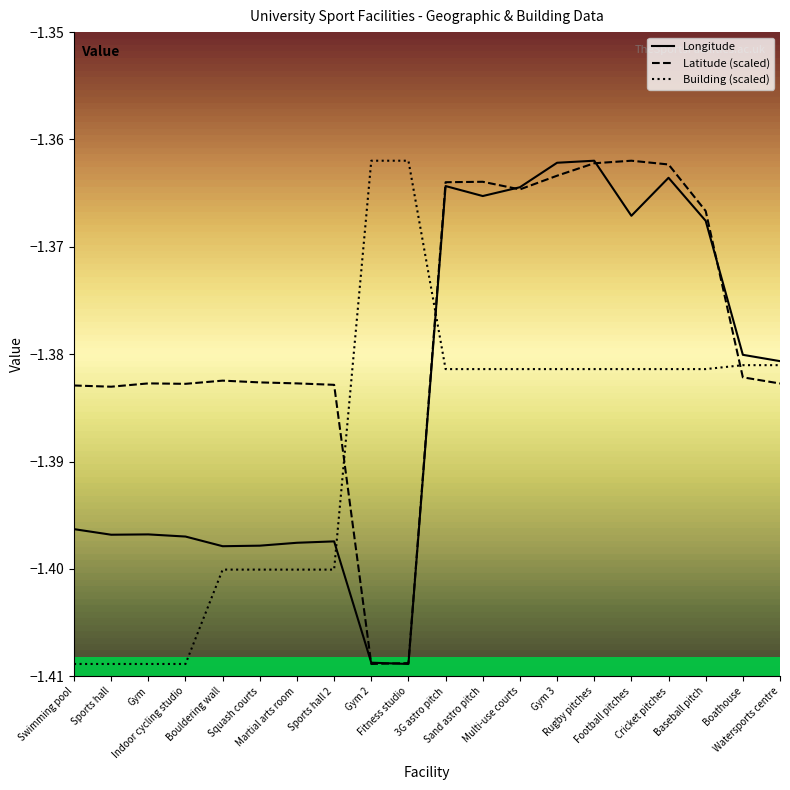

Rank the series by their average value, from lowest to highest.

Building (scaled), Longitude, Latitude (scaled)